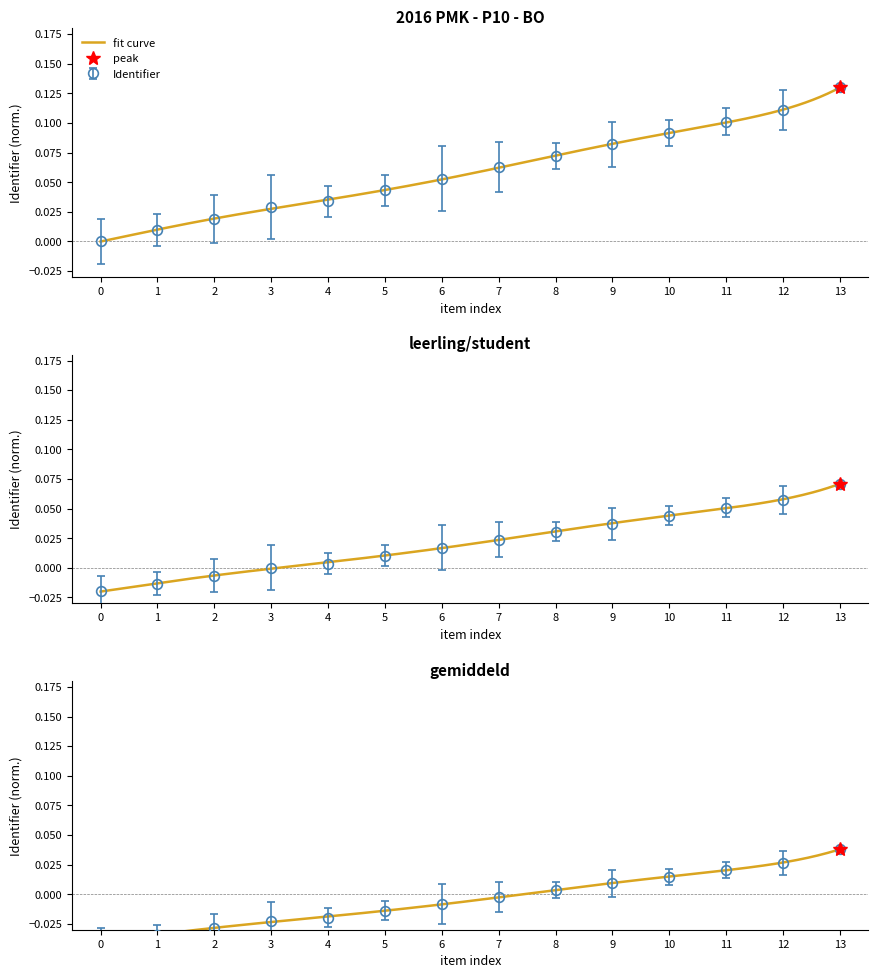

What is the value of the 11th point from the left?

0.1